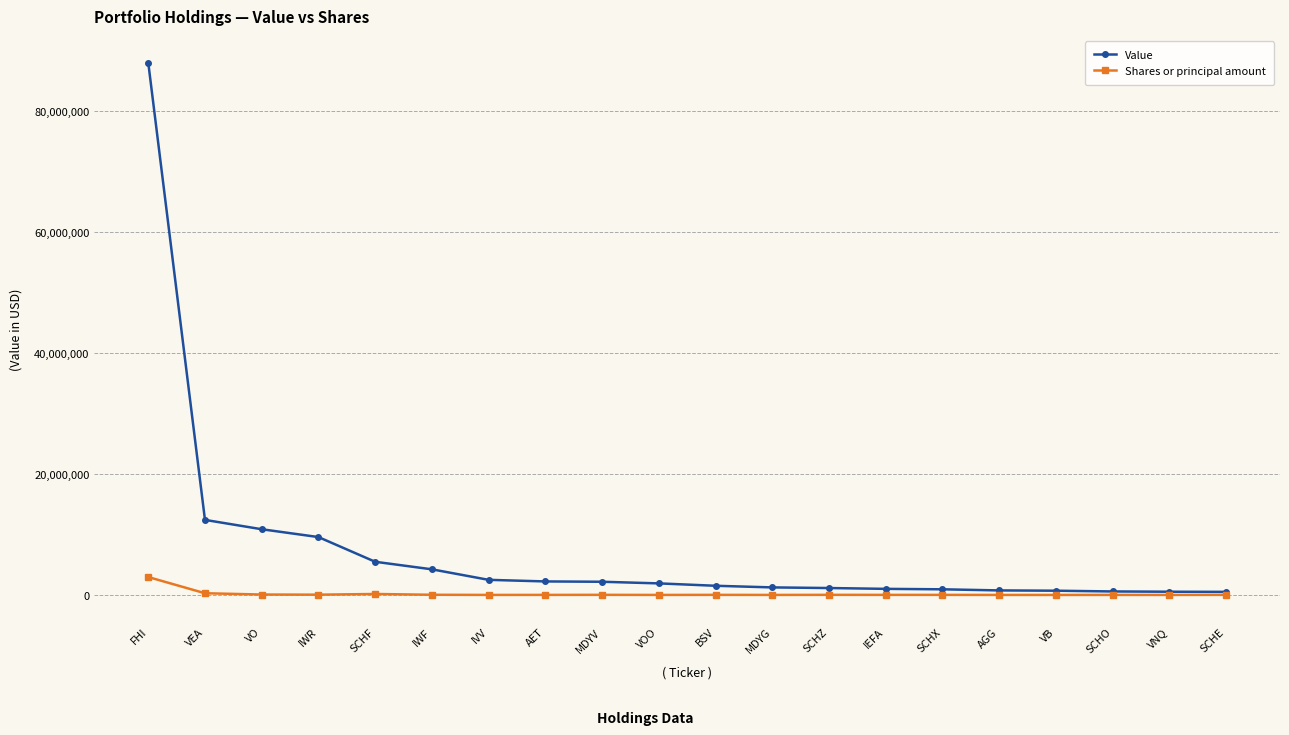

At which category is the sum across all series the highest?

FHI